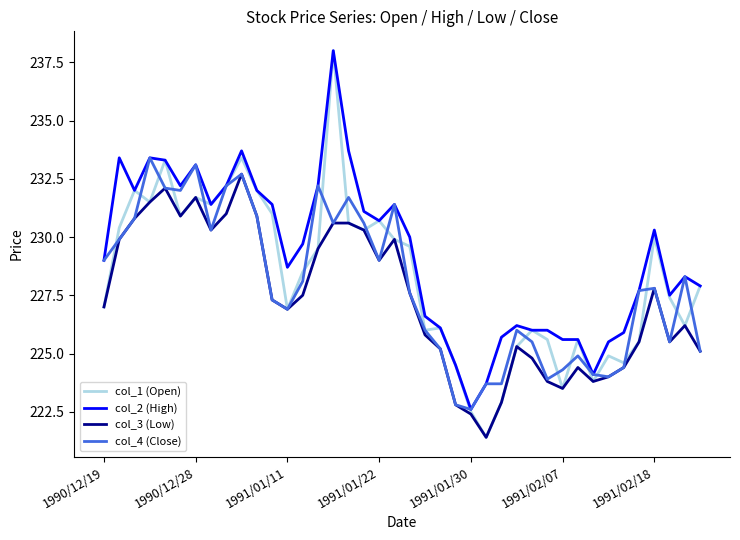

What is the maximum value shown in the chart?

238.0